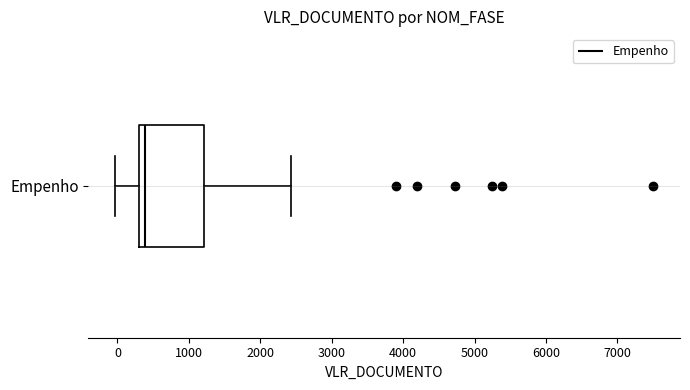

Read this box plot against the x-axis: the position of the median line, the range covered by the box, and the ends of both whiskers. The values are not printed on the chart, so give them approximately, as read against the axis.

median 400, box 300 to 1200, whiskers 0 to 2400